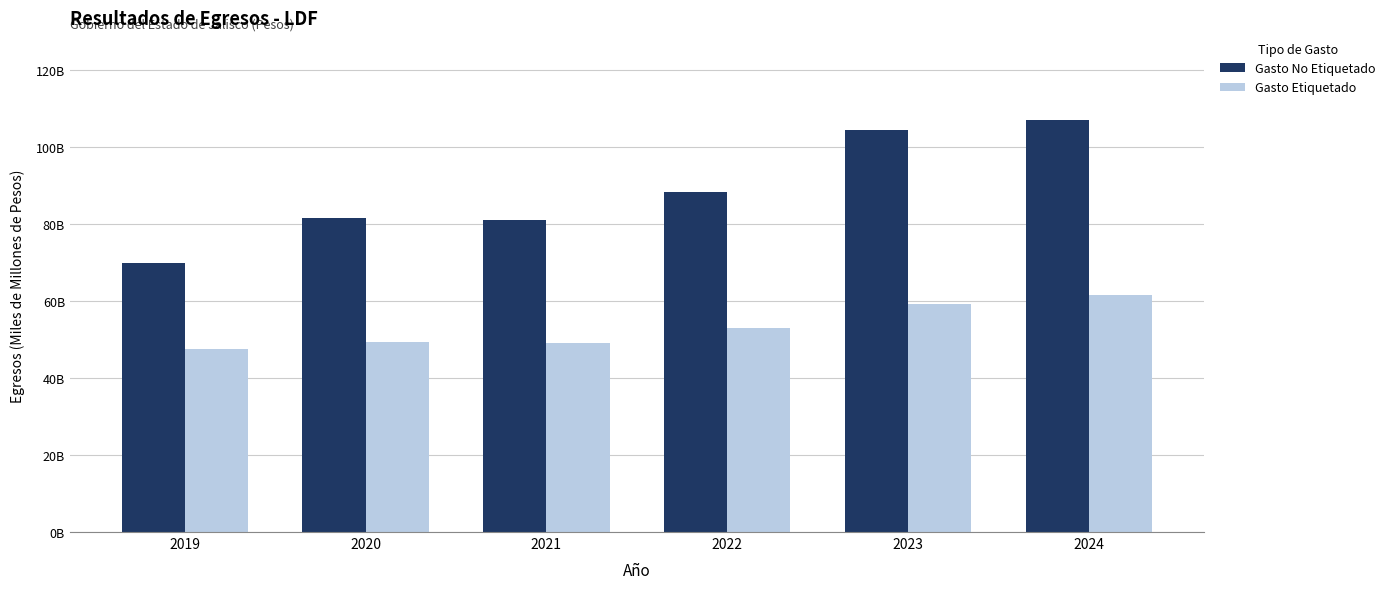

What are all the series names shown in the legend?

Gasto No Etiquetado, Gasto Etiquetado